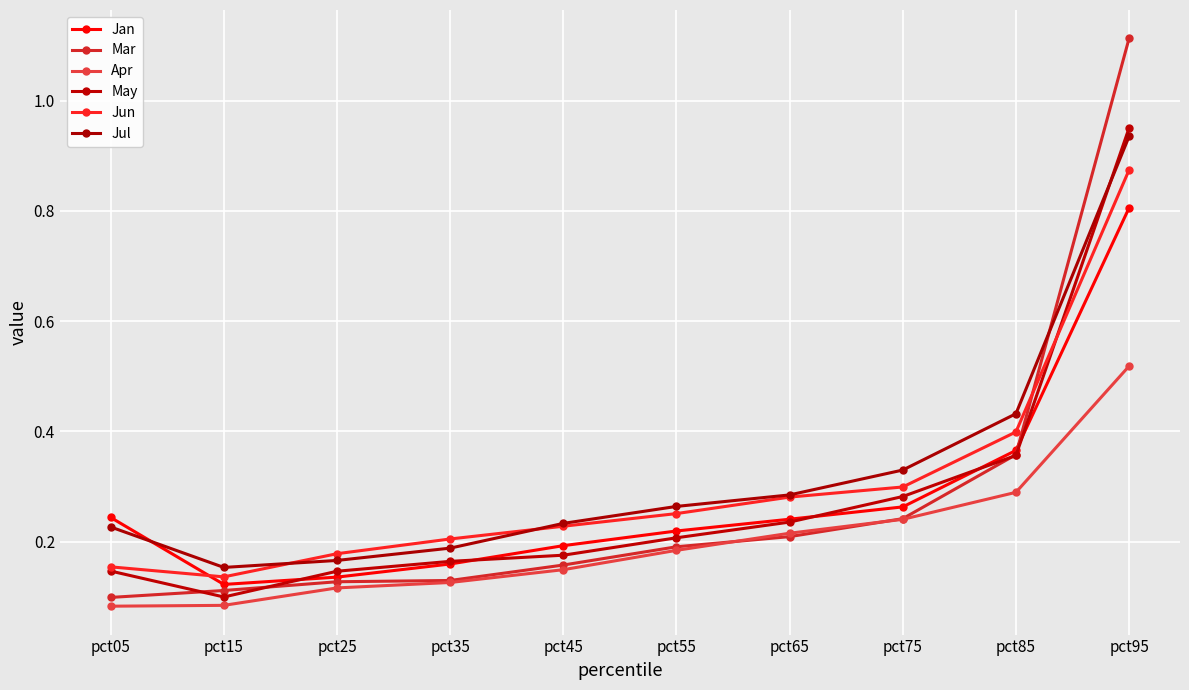

After their last crossing, which series has the higher values: Apr or Mar?

Mar